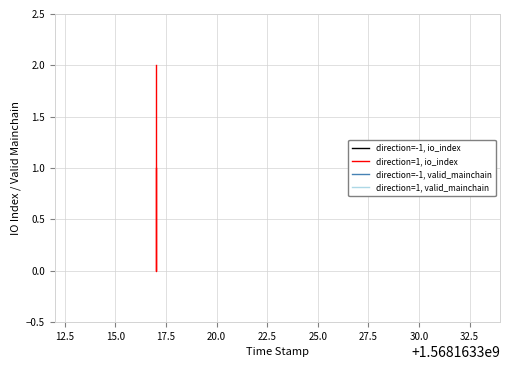

Reading left to right, what are all the values shown in this chart?

direction=-1, io_index: 0	0	0
direction=1, io_index: 1	0	2
direction=-1, valid_mainchain: 1	1	1
direction=1, valid_mainchain: 1	1	1